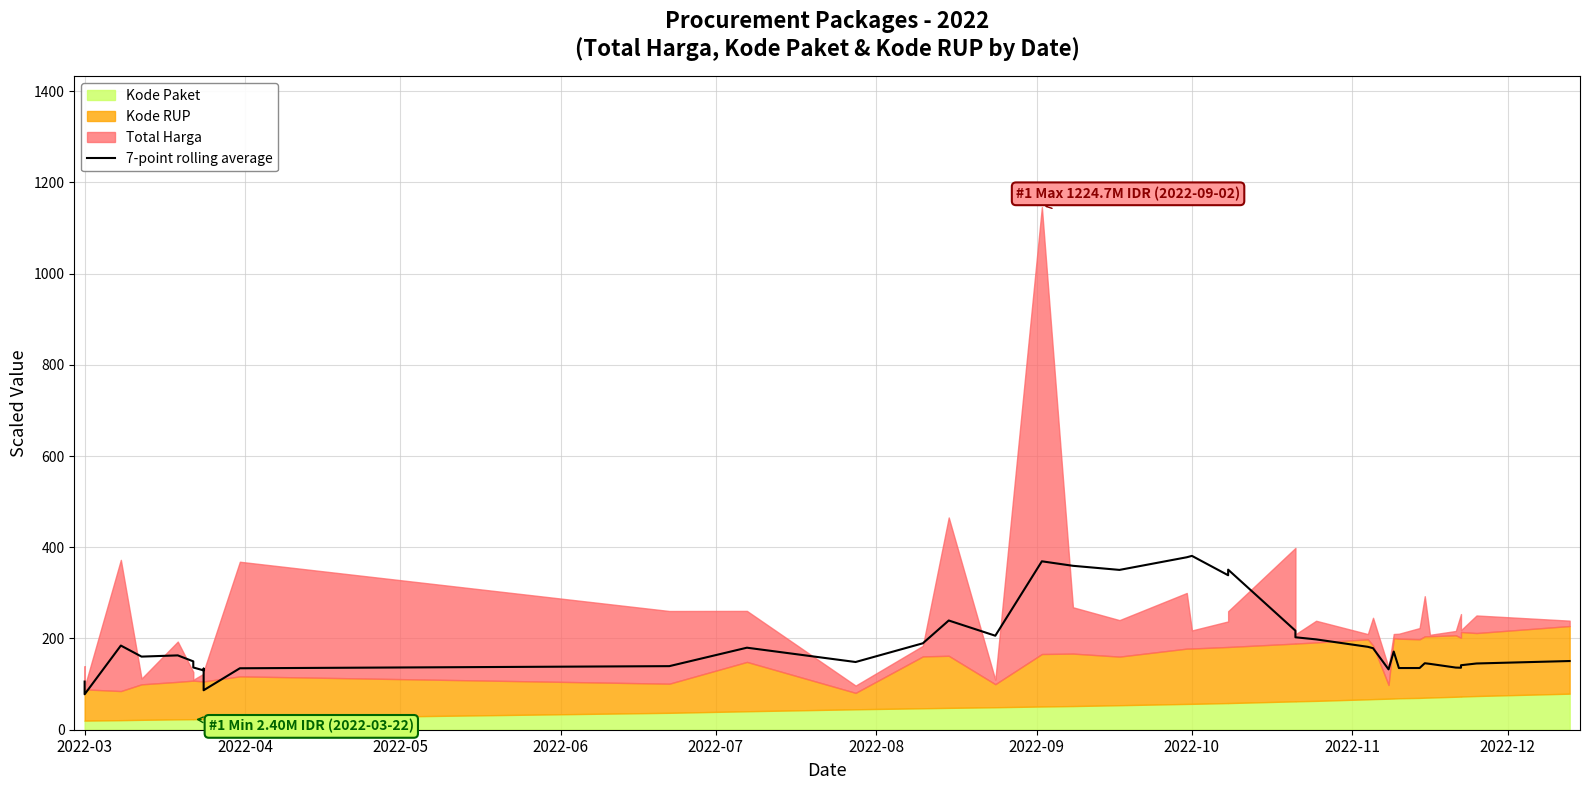

What is the difference between the values at 2022-05 and 21?

196.6